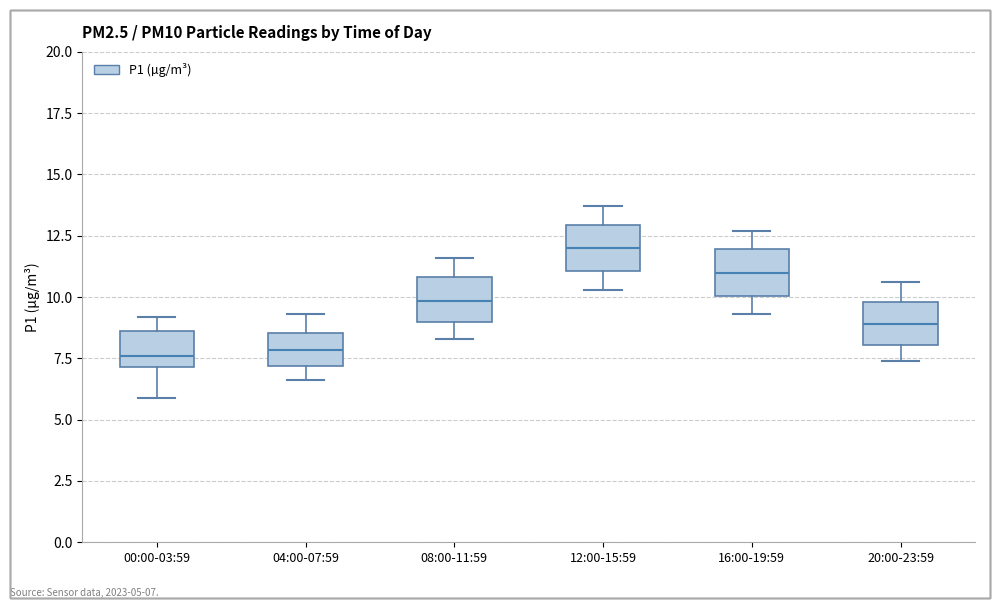

Which box's median line is the highest?

12:00-15:59